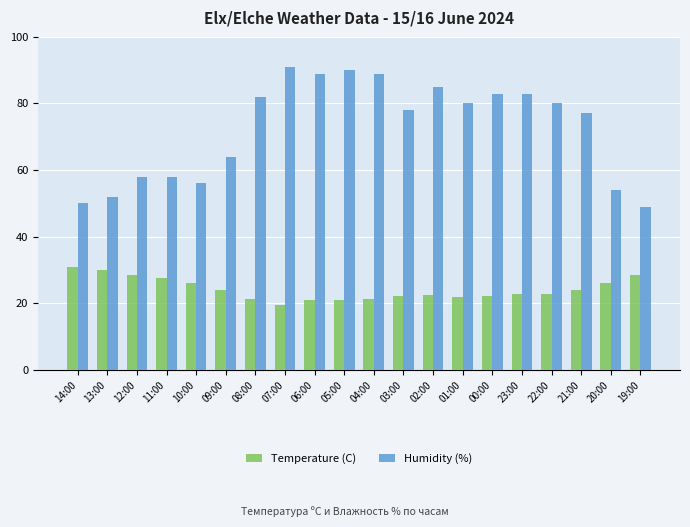

List the series in order of their peak value, highest first.

Humidity (%), Temperature (C)